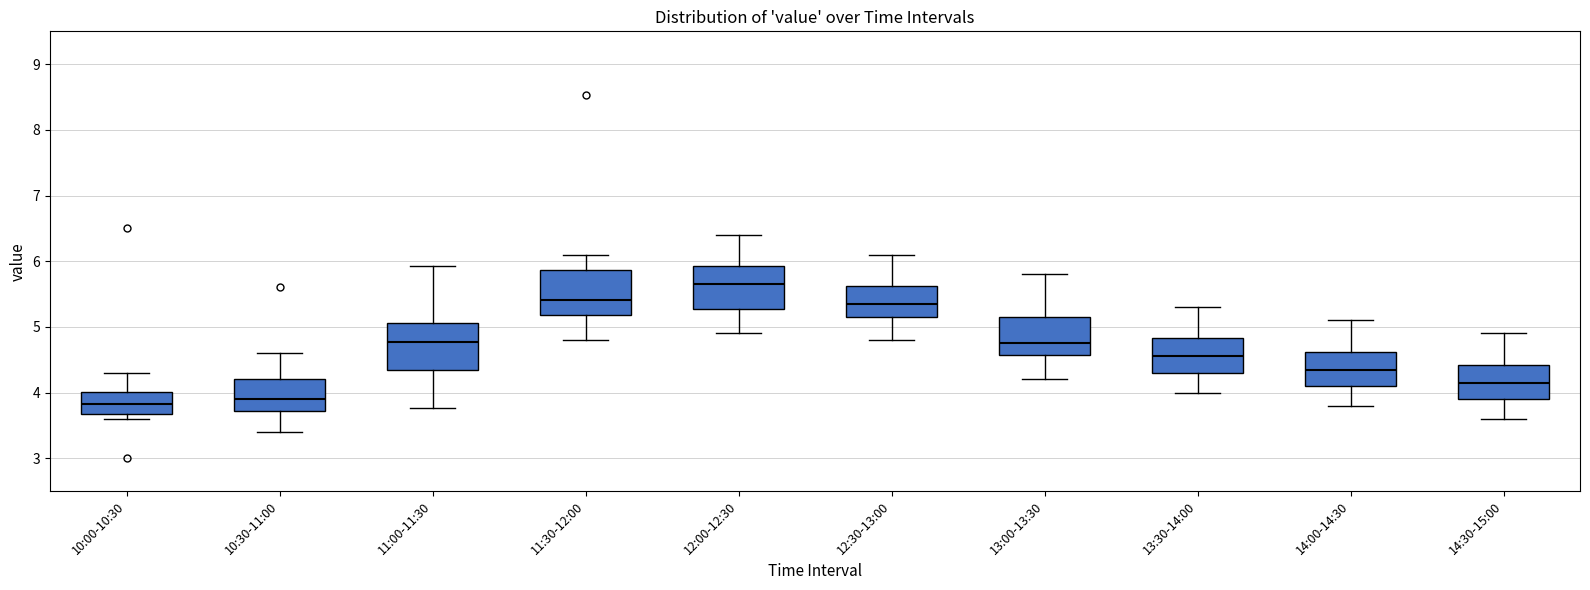

Which box has the highest median line?

12:00-12:30